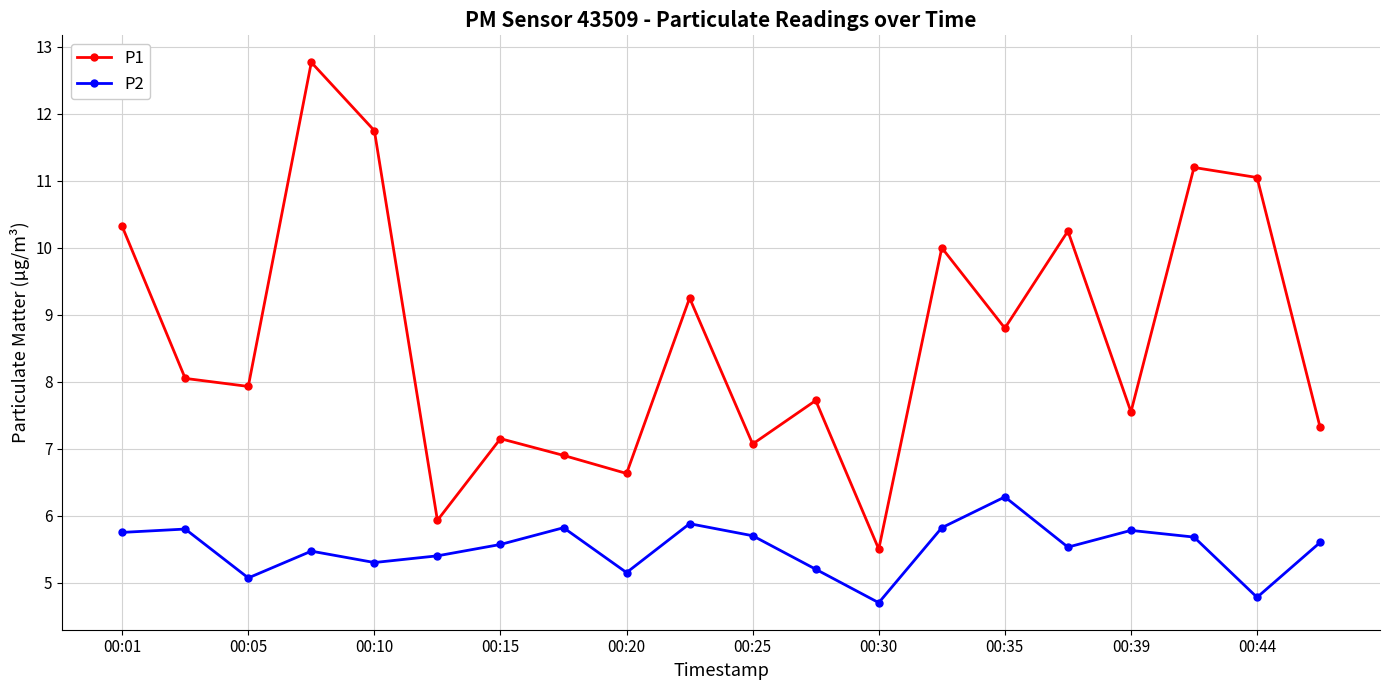

What is the difference between the second highest and second lowest values in the P1 series?

5.8